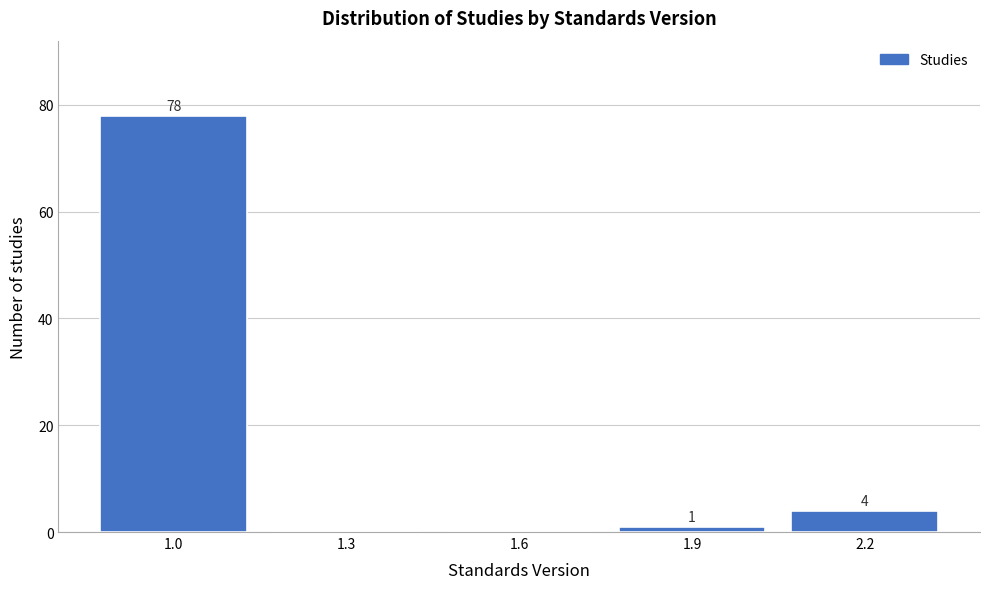

Reading left to right, what are all the values shown in this chart?

1.0=78	1.3=0	1.6=0	1.9=1	2.2=4